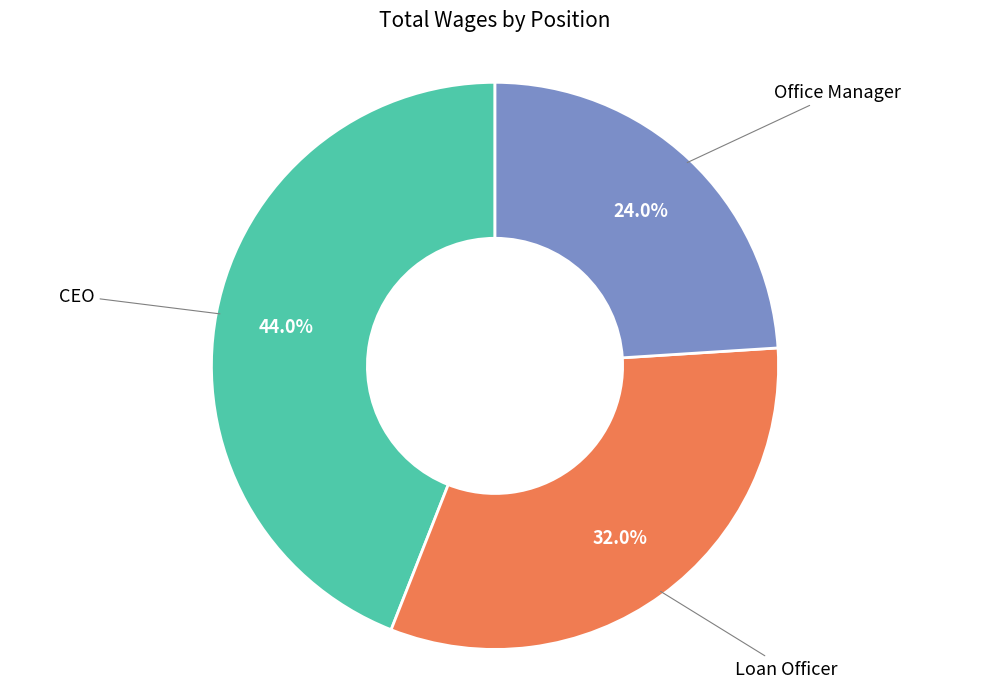

To the nearest percent, what is the average slice percentage?

33%